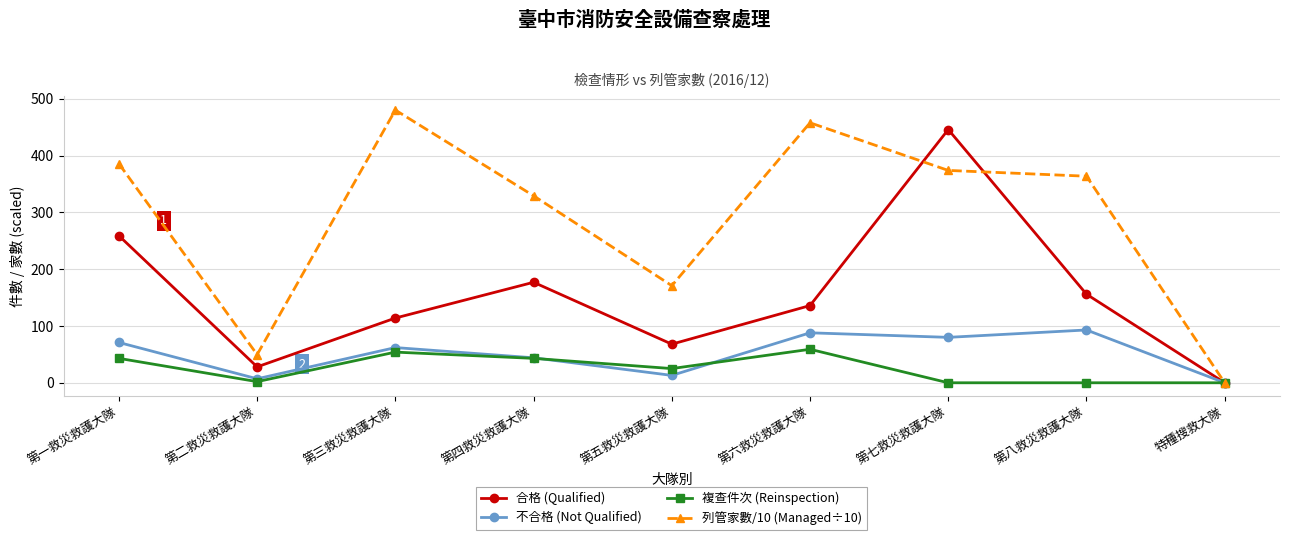

The 複查件次 (Reinspection) series shows 25.0 at 第五救災救護大隊. True or false?

True